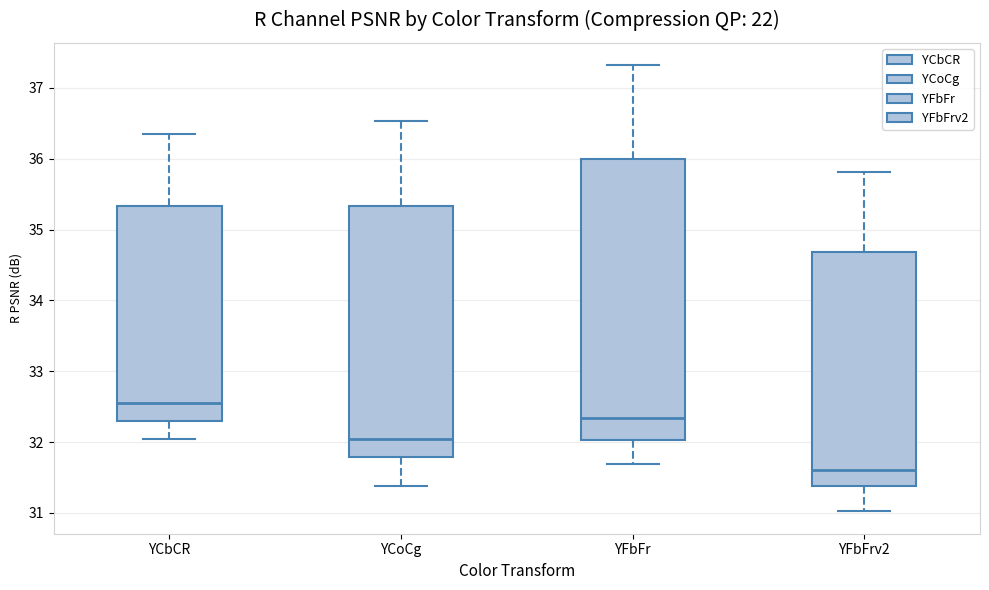

Reading left to right, read every box against the y-axis: the position of its median line, the range the box covers, and the ends of its whiskers. The values are not printed on the chart, so give them approximately, as read against the axis.

YCbCR: median 32.6, box 32.3 to 35.3, whiskers 32.0 to 36.3
YCoCg: median 32.0, box 31.8 to 35.3, whiskers 31.4 to 36.5
YFbFr: median 32.3, box 32.0 to 36.0, whiskers 31.7 to 37.3
YFbFrv2: median 31.6, box 31.4 to 34.7, whiskers 31.0 to 35.8